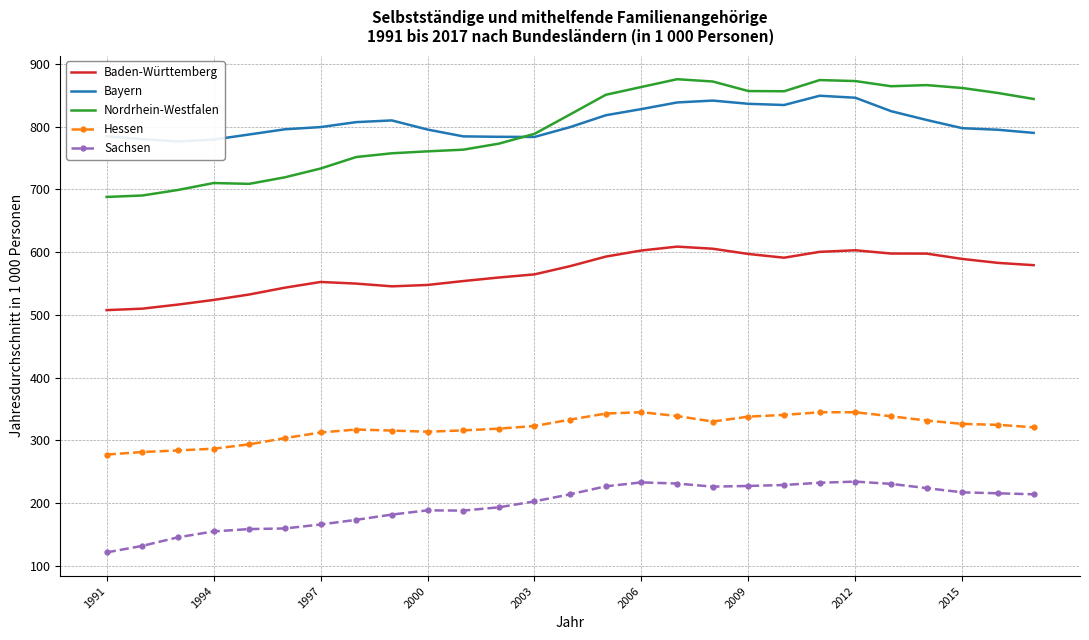

True or false: Nordrhein-Westfalen and Sachsen cross at least once.

False